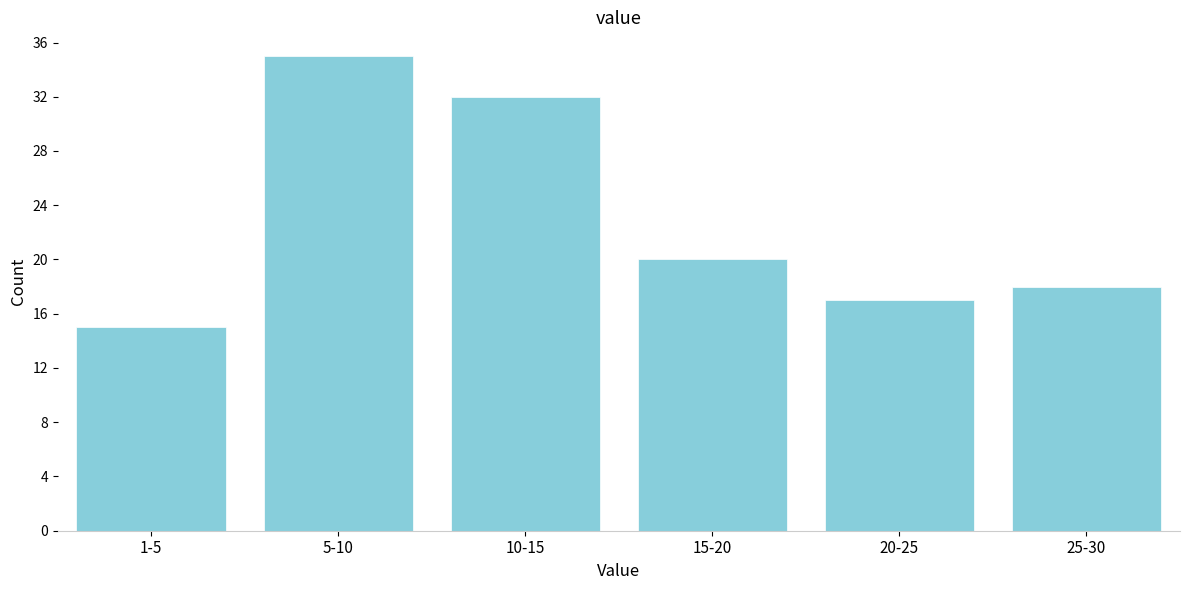

Reading right to left, what are all the values shown in this chart?

18	17	20	32	35	15